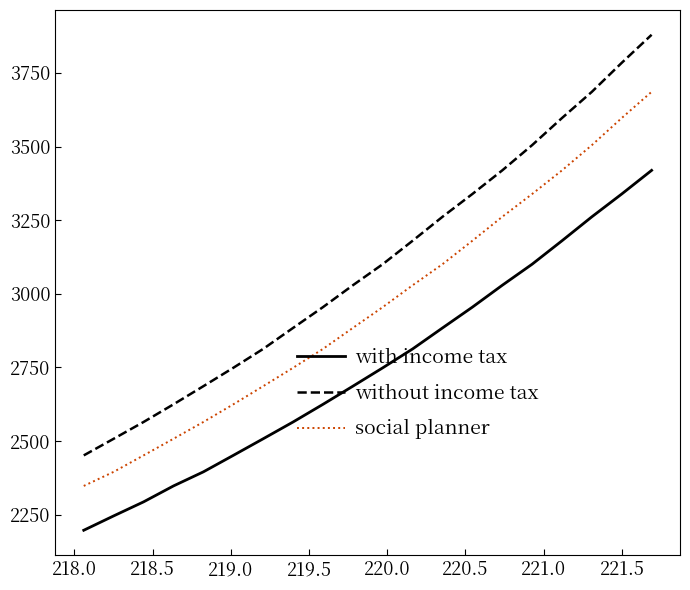

What is the difference between the maximum and minimum values in the without income tax series?

1428.3